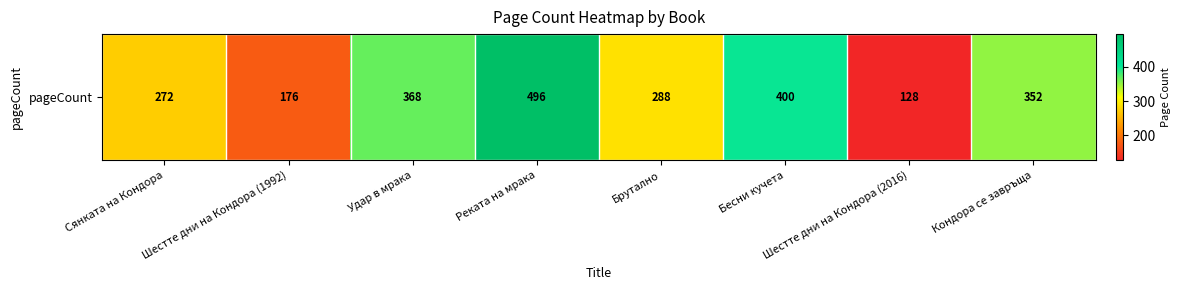

The value at Шестте дни на Кондора (1992) is 92. True or false?

False